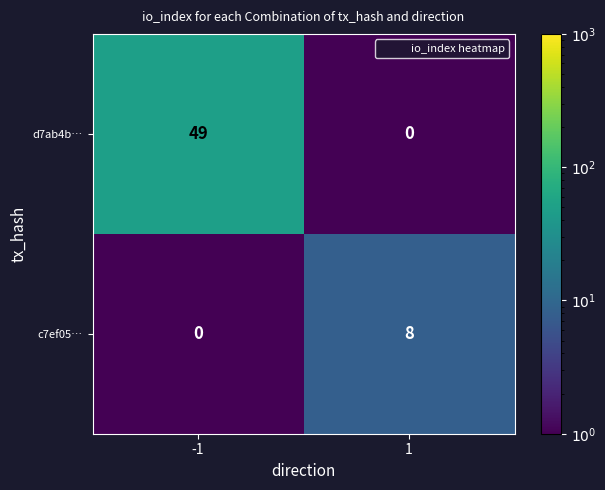

At which category is the sum across all series the highest?

-1